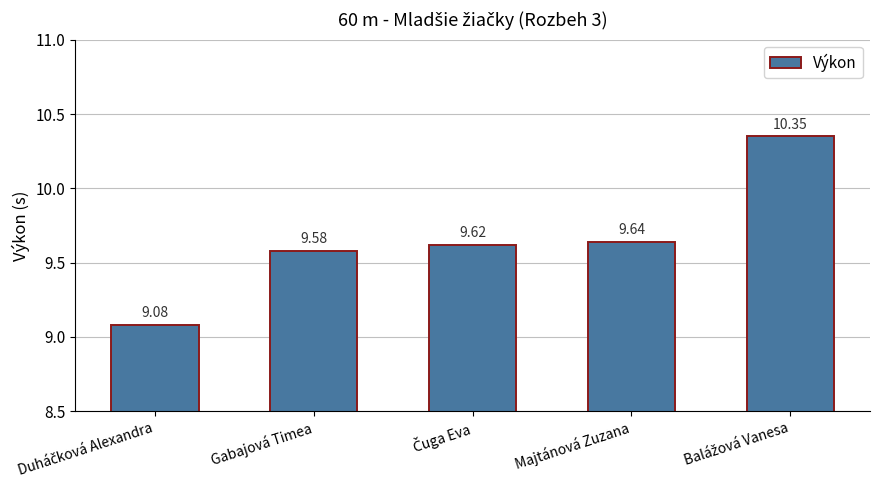

What is the difference between the second highest and minimum values?

0.6